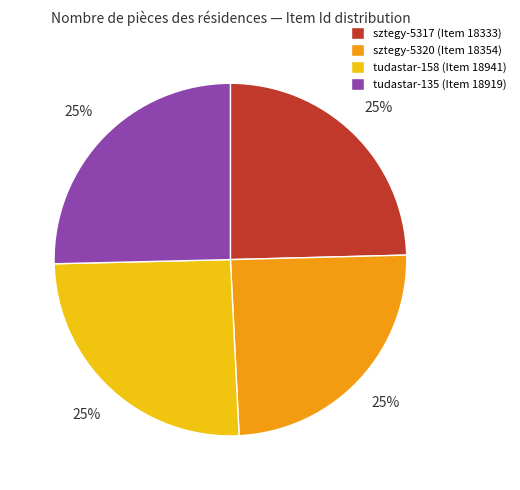

How many slices are in this pie chart?

4